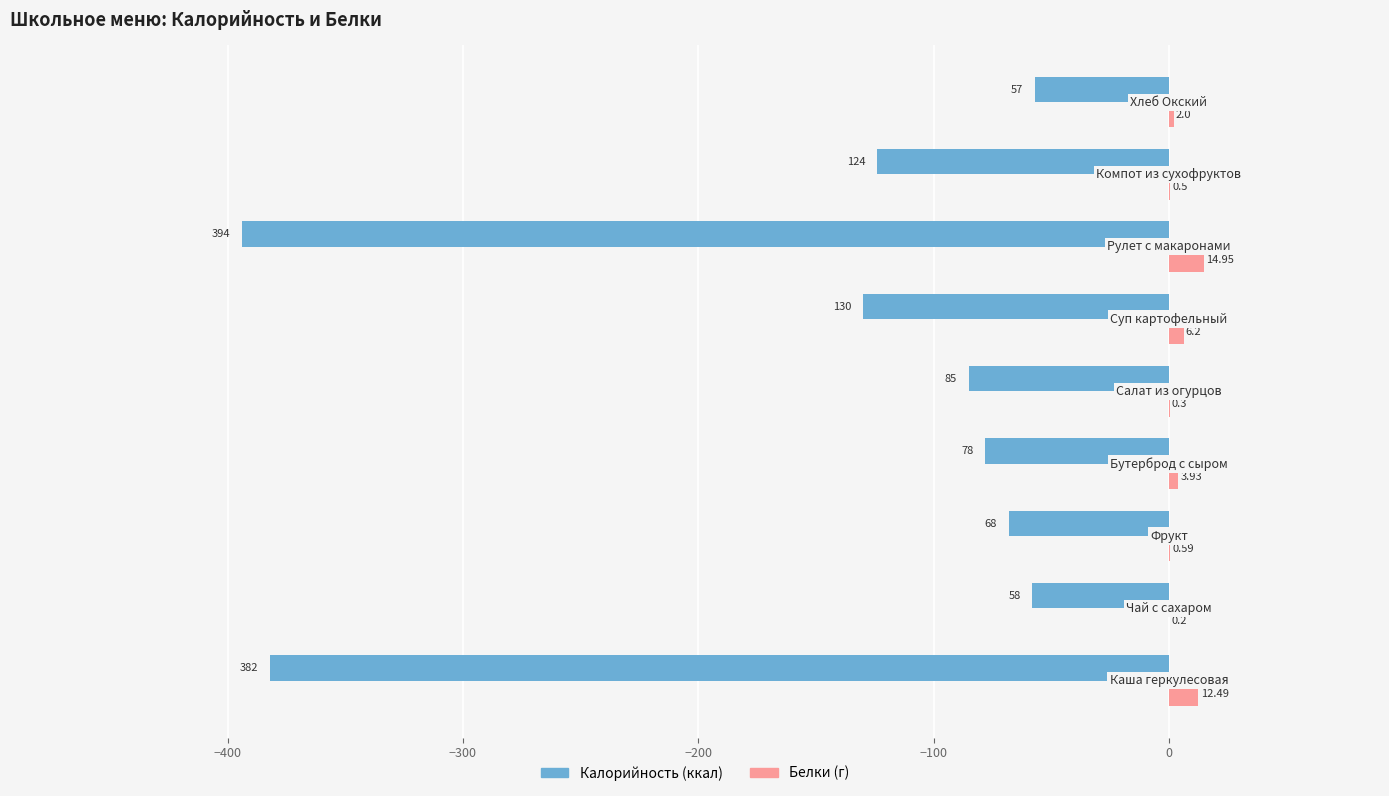

How many data points does each series have?

9